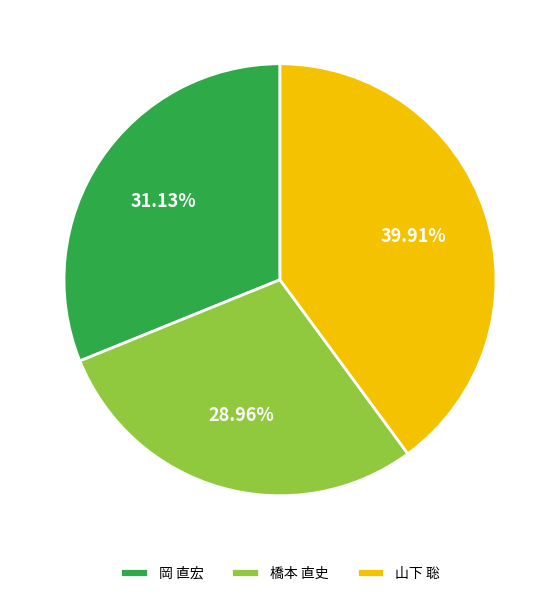

Do 橋本 直史 and 岡 直宏 together represent more than half of the pie?

Yes